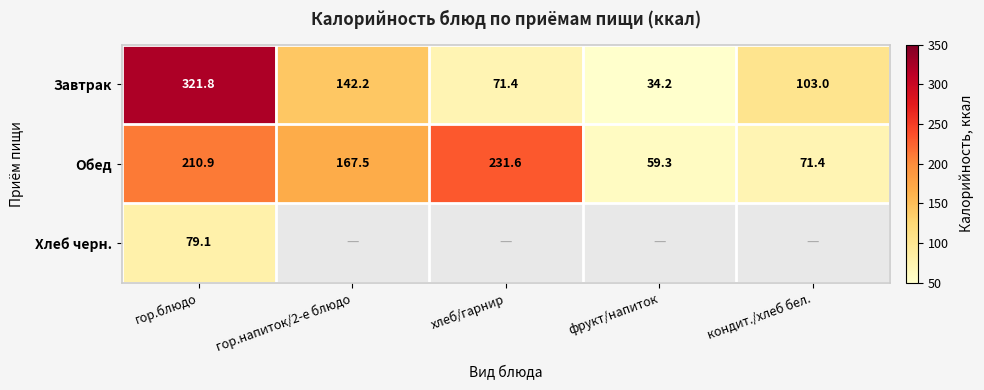

What is the difference between the Обед values at кондит./хлеб бел. and хлеб/гарнир?

160.2